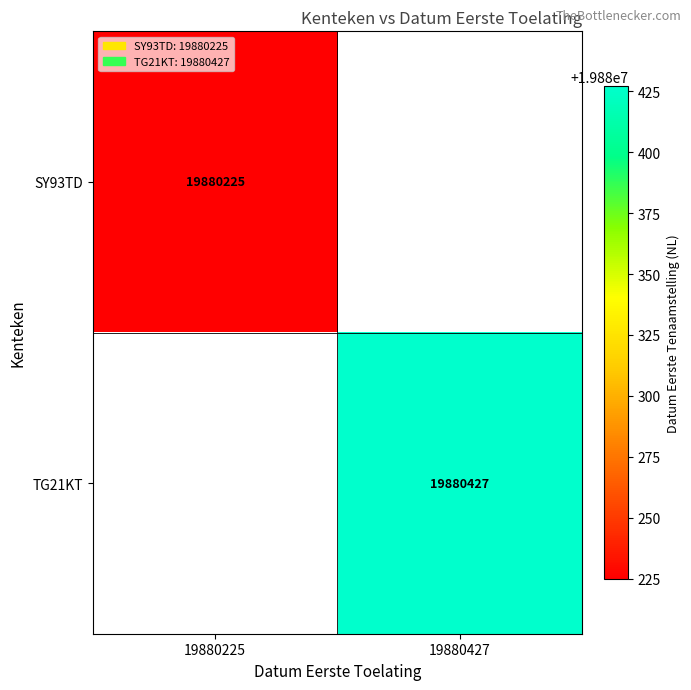

The SY93TD series shows 8147620 at 19880225. True or false?

False